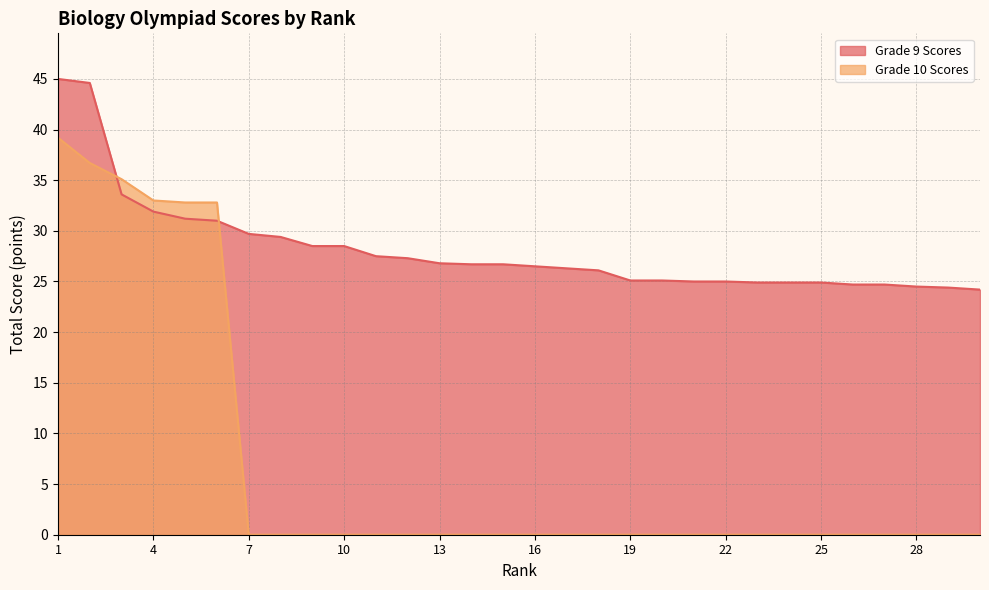

The value of Grade 10 Scores at 3 is 35.1. True or false?

True